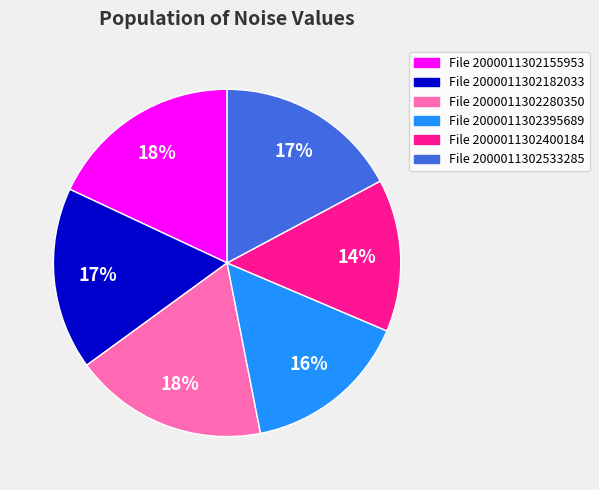

Which category has the smallest portion of the pie?

File 2000011302400184